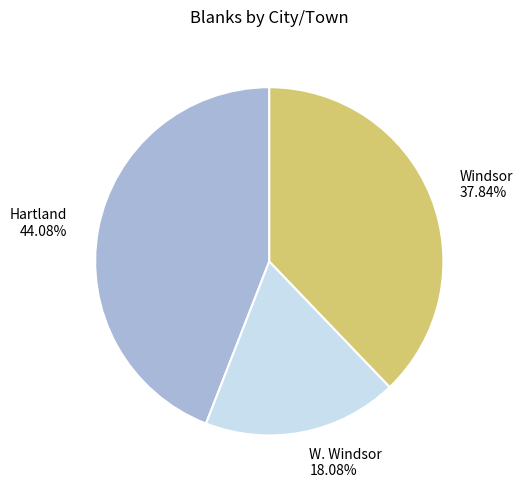

Which category has the biggest portion of the pie?

Hartland